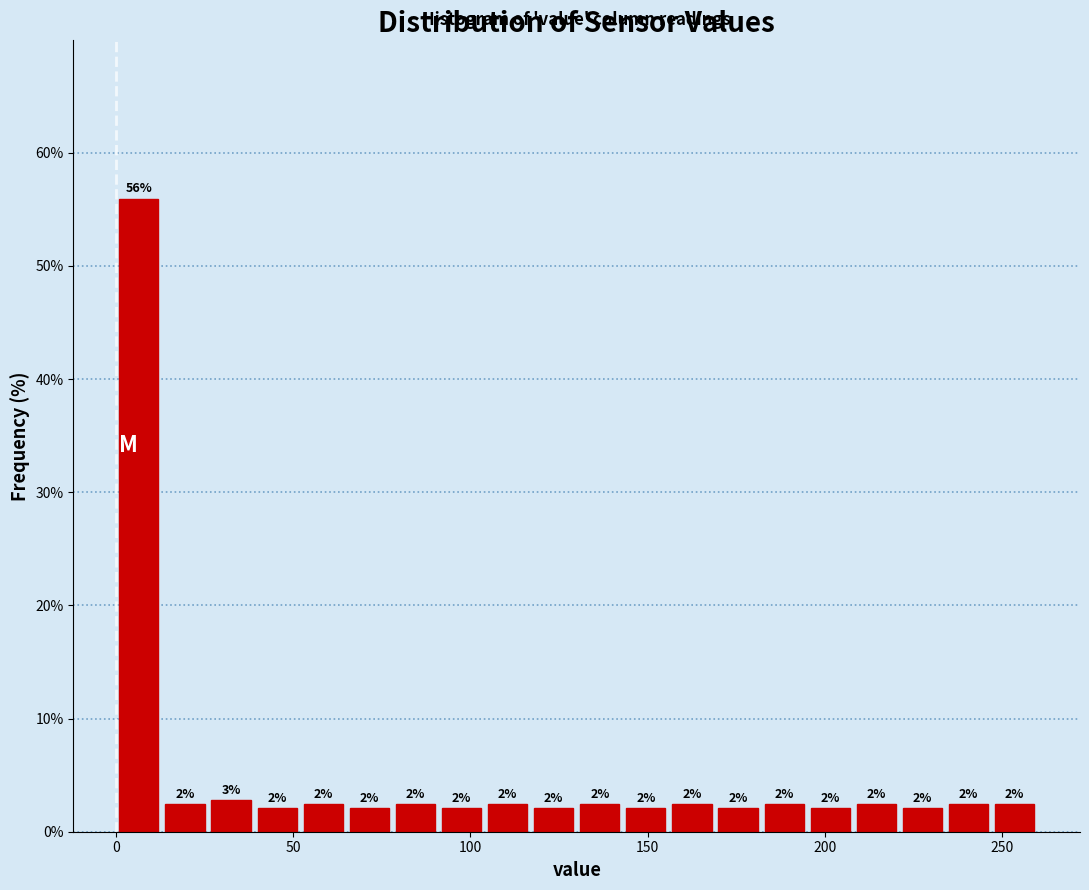

Around what value on the x-axis is the tallest bar? Give the approximate position of its centre, as read against the axis.

5